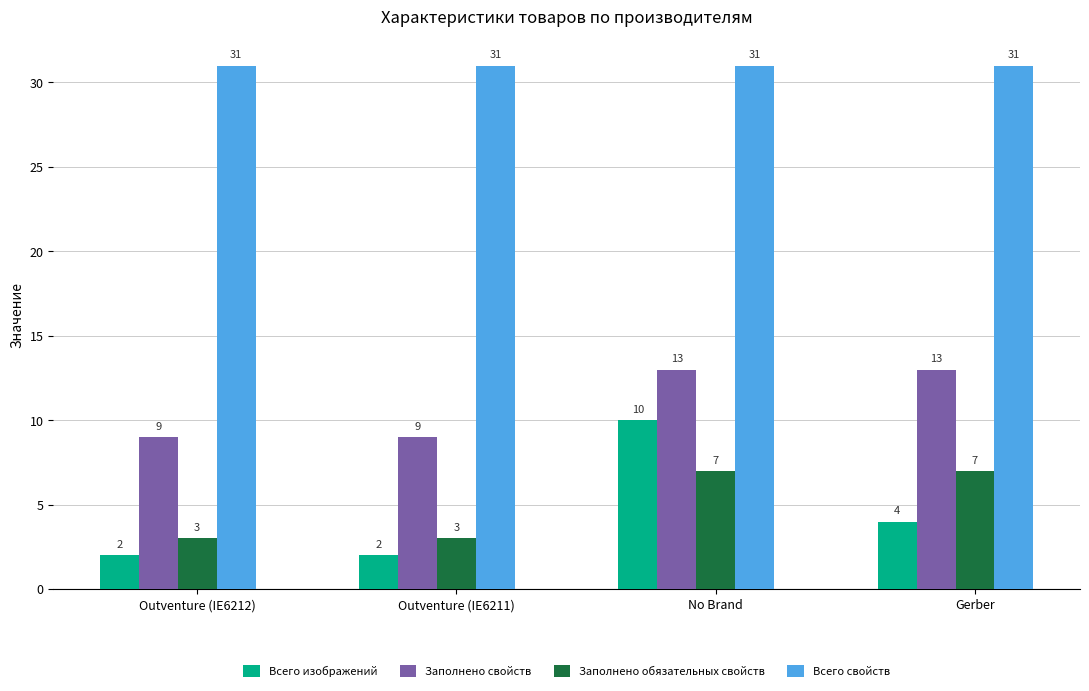

What is the sum of all Всего свойств values?

124